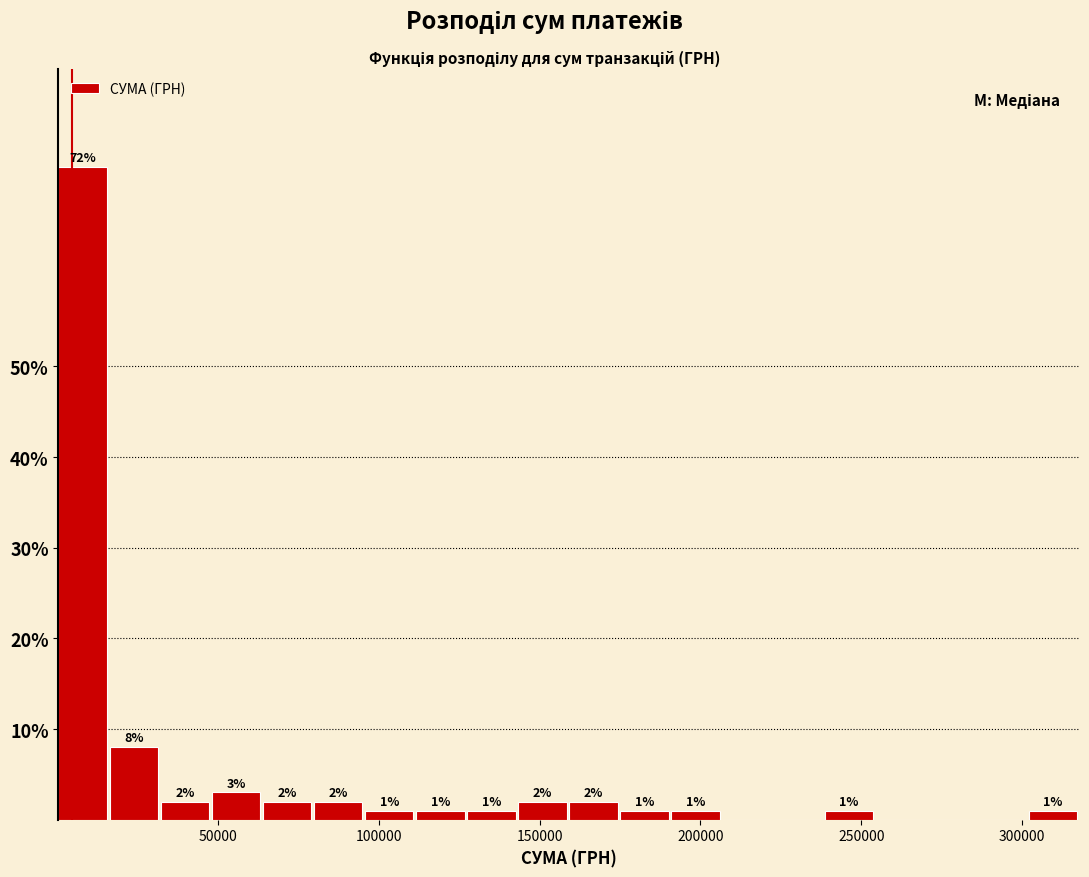

Read against the x-axis, roughly where is the centre of the tallest bar?

10000